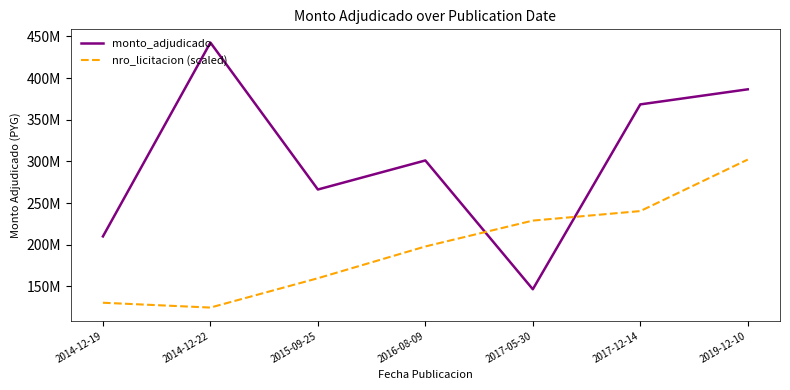

True or false: monto_adjudicado and nro_licitacion (scaled) intersect in this chart.

True